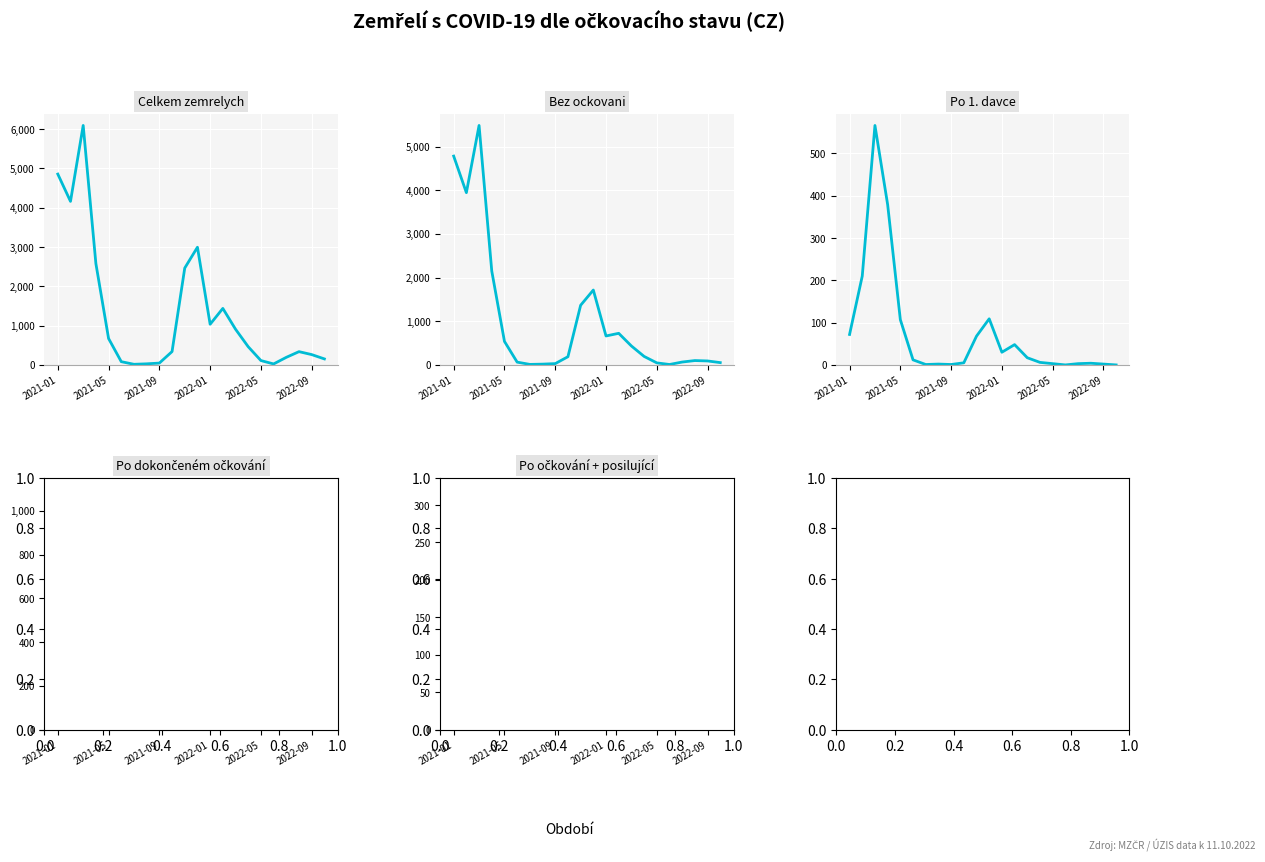

What are all the series names shown in the legend?

Celkem zemrelych, Bez ockovani, Po 1. davce, Po dokončeném očkování, Po očkování + posilující